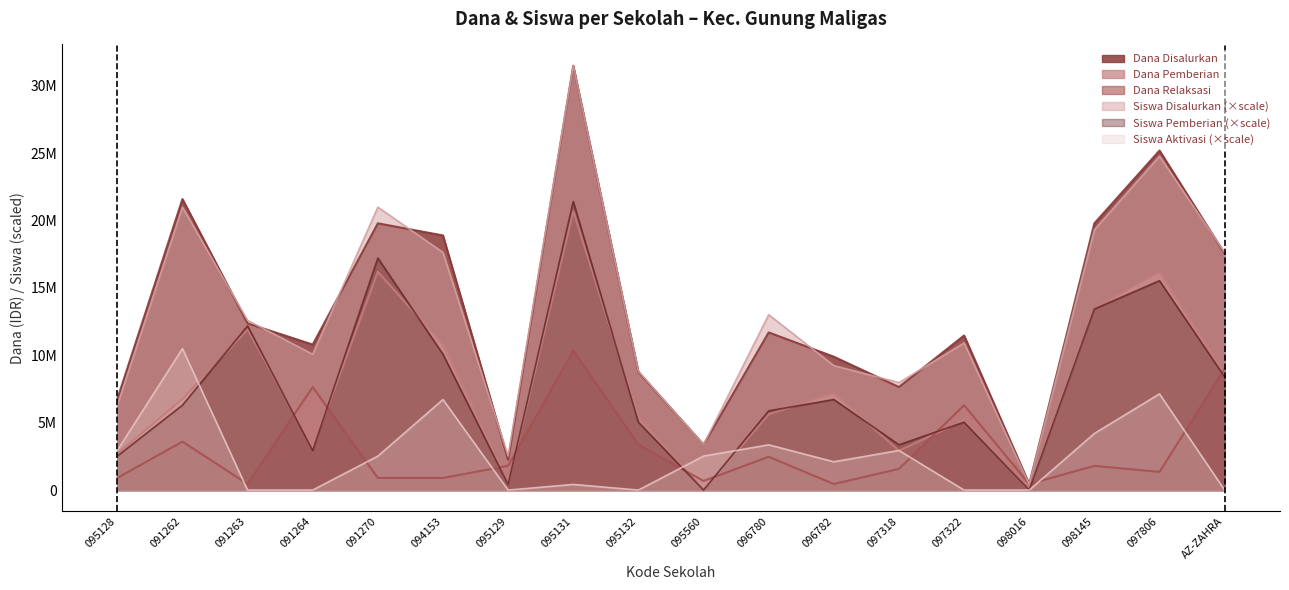

Rank the categories by Siswa Pemberian value from lowest to highest.

095560, 098016, 095129, 095128, 091264, 097318, 095132, 097322, 096780, 091262, 096782, AZ-ZAHRA, 094153, 091263, 098145, 097806, 091270, 095131